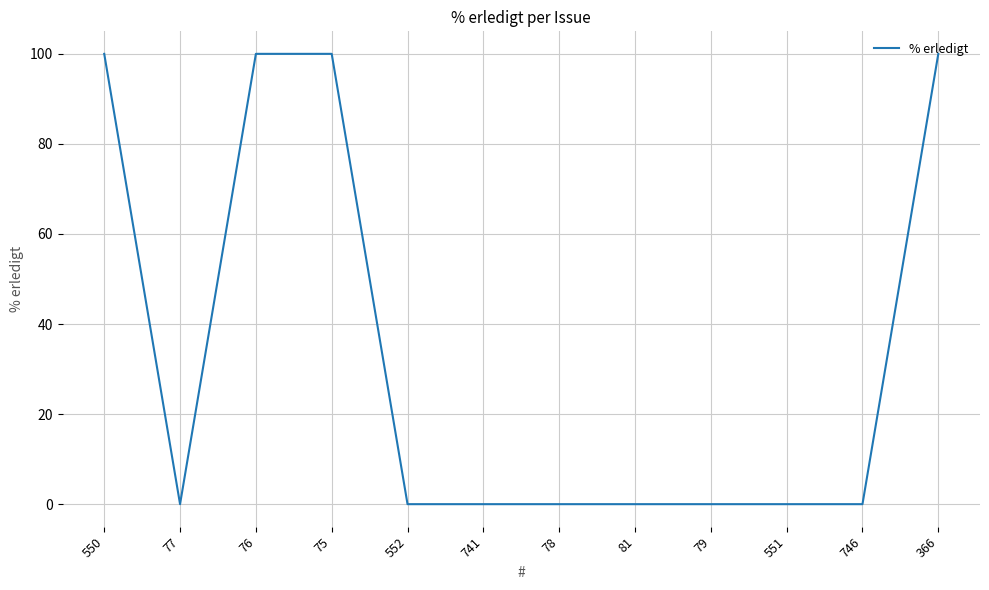

What is the change in value from 75 to 741?

-100